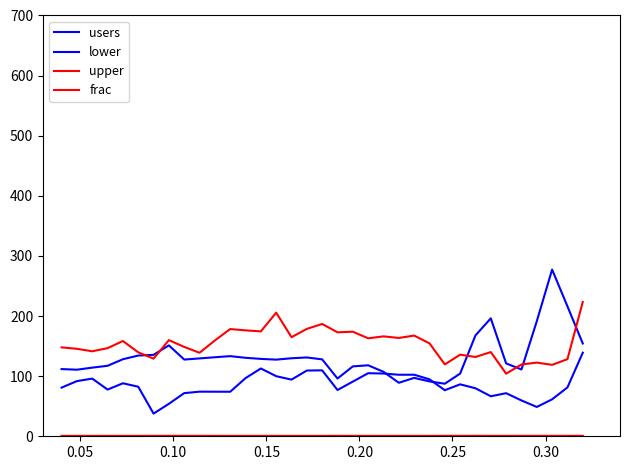

Is this an area chart (filled region under the line)?

No